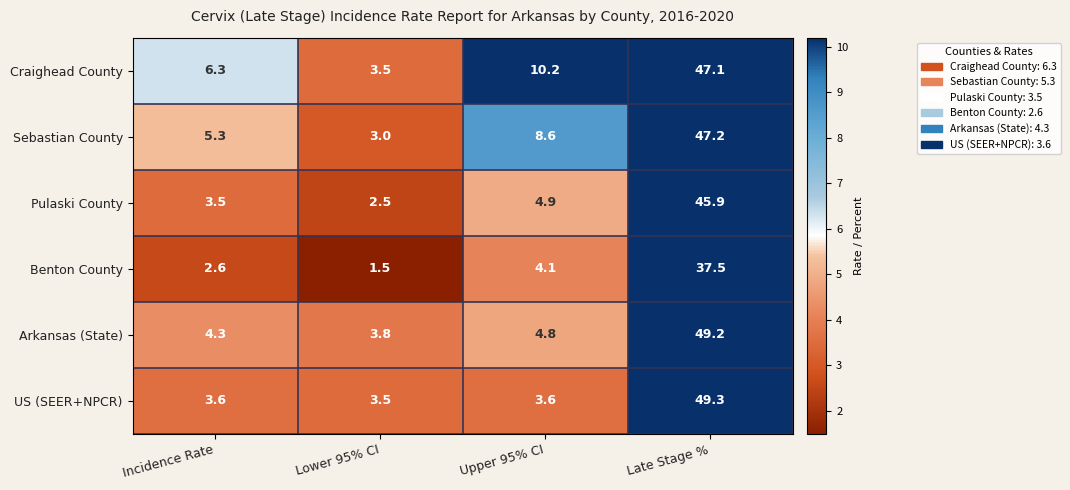

At Upper 95% CI, list the series in order from largest to smallest.

Craighead County, Sebastian County, Pulaski County, Arkansas (State), Benton County, US (SEER+NPCR)